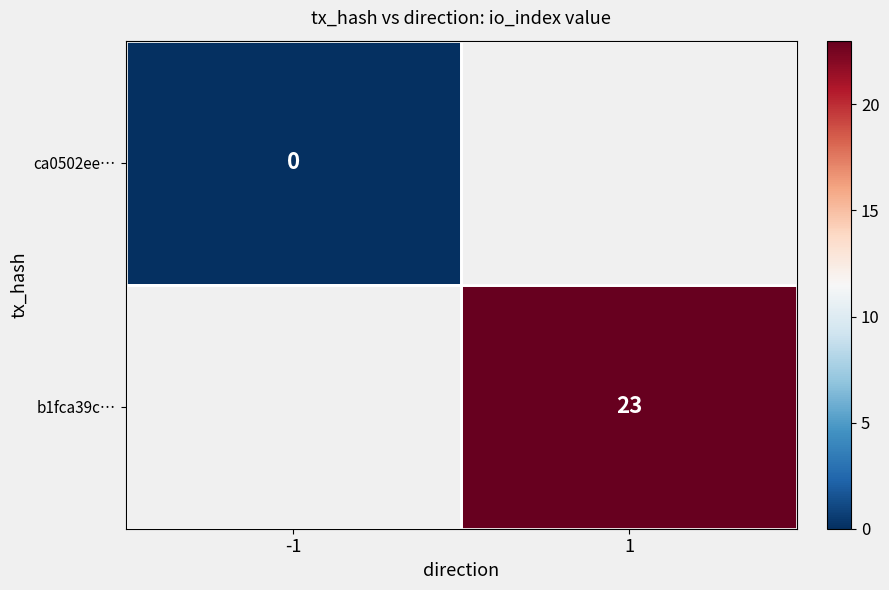

Which has a higher value, -1 or 1?

1